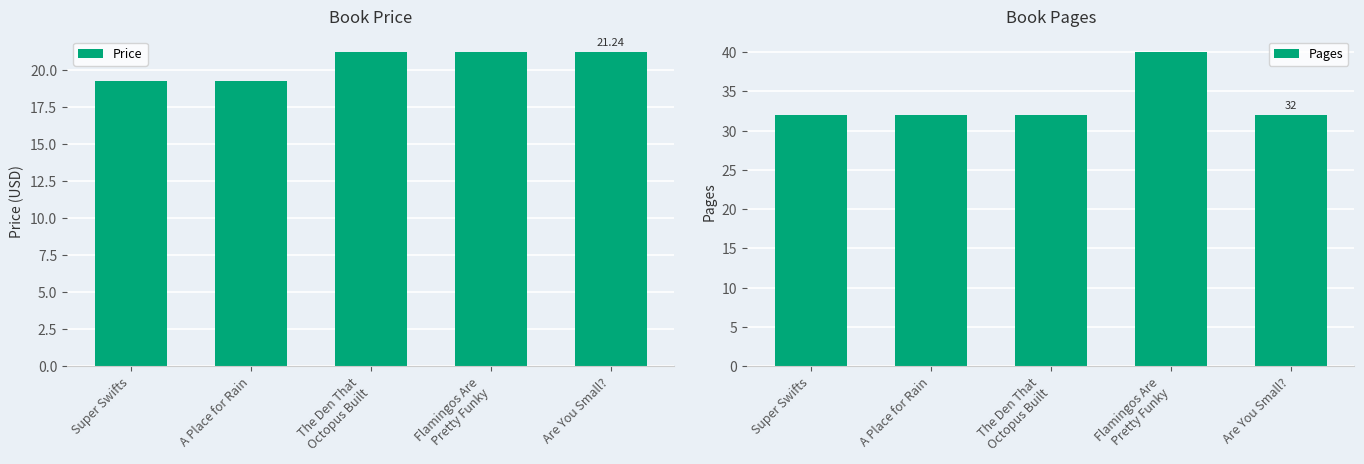

What is the smallest value displayed?

19.3